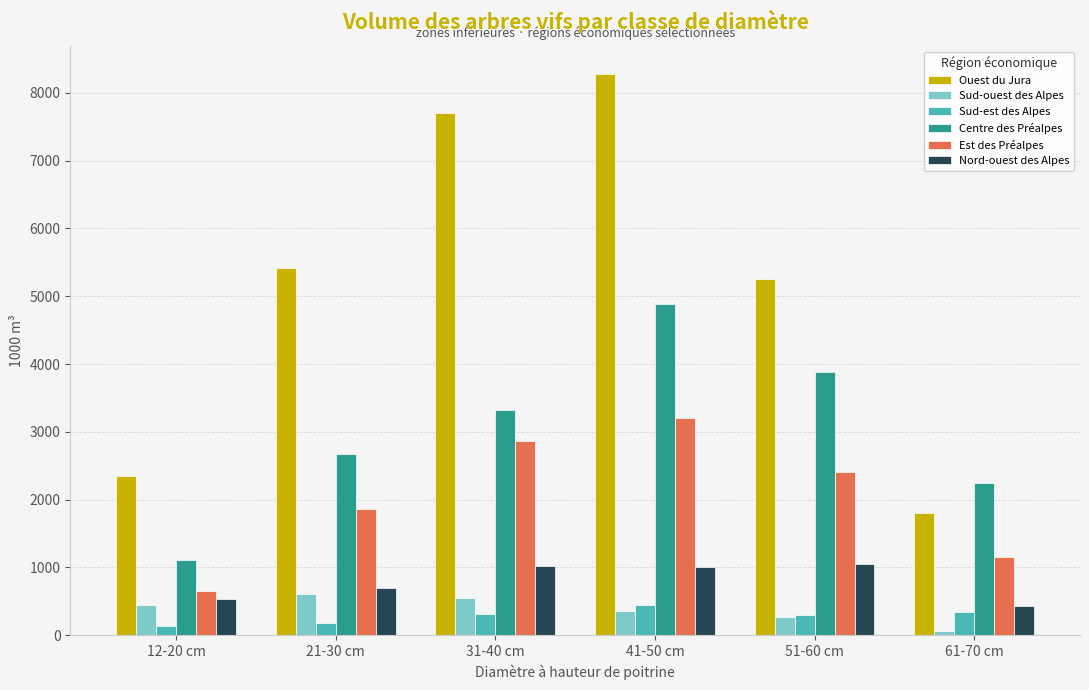

What is the label of the 5th bar from the left?

51-60 cm